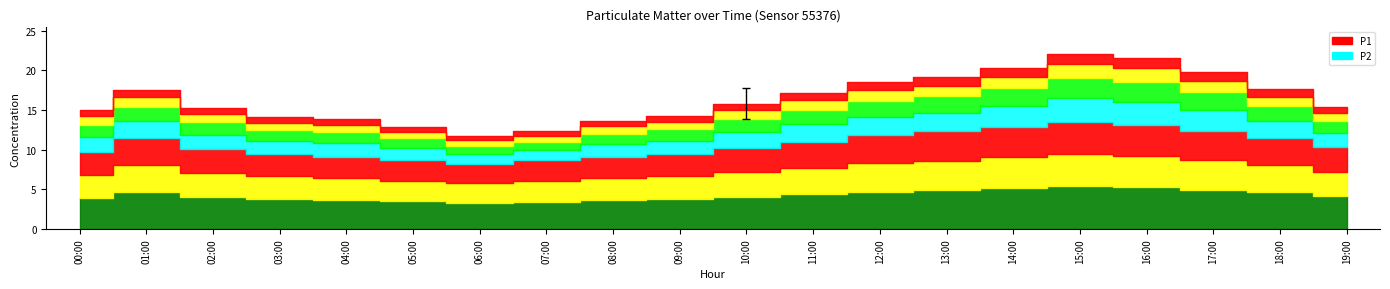

How many lines are shown in the chart?

2